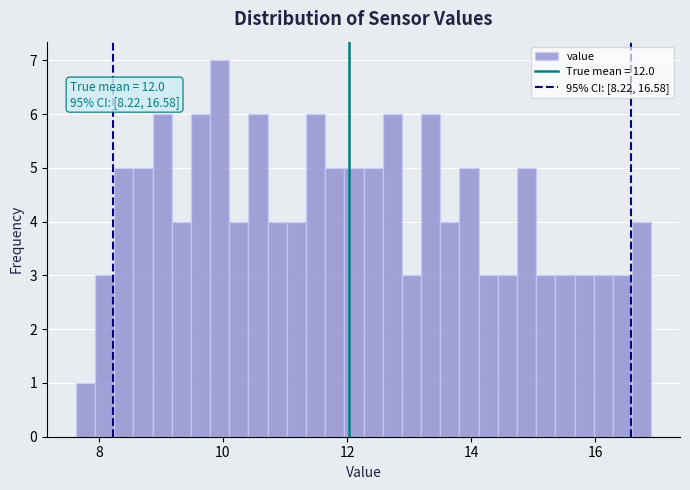

Around what value on the x-axis is the tallest bar? Give the approximate position of its centre, as read against the axis.

10.0